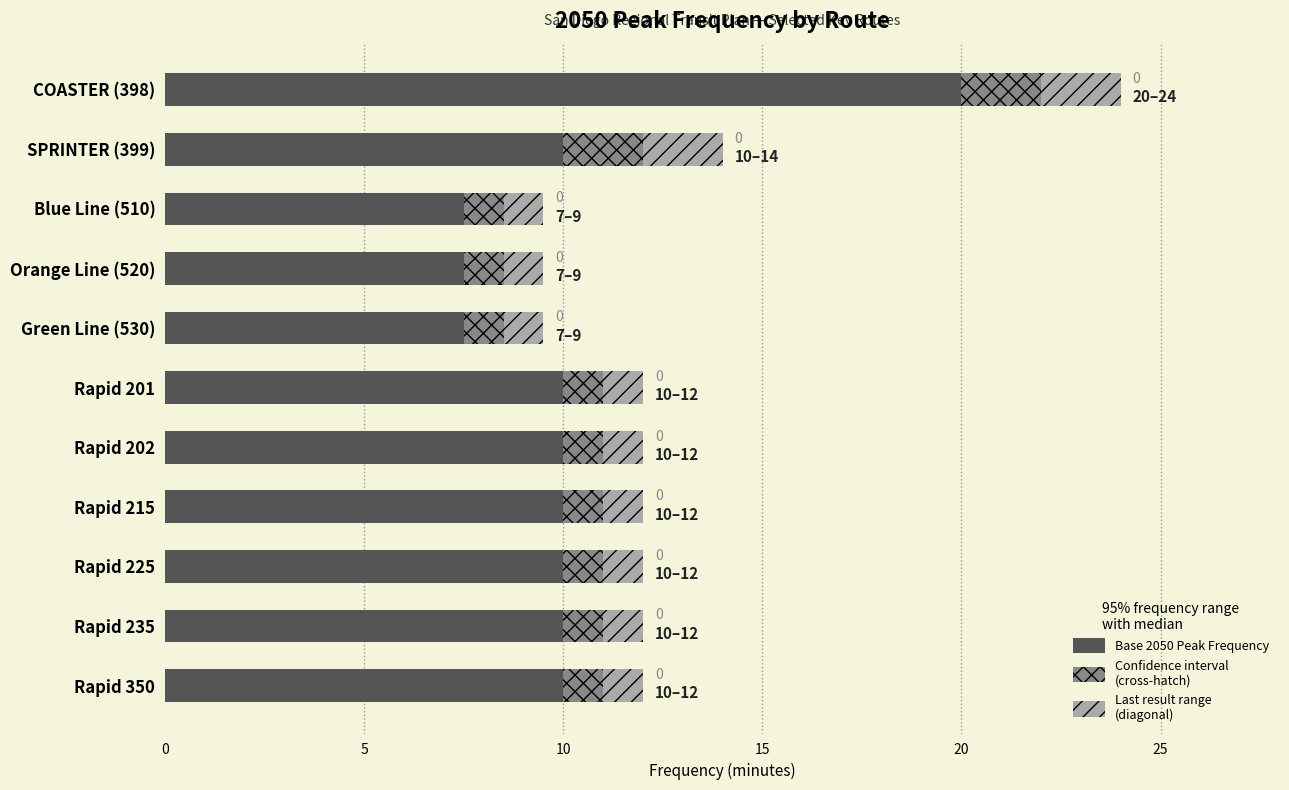

What is the total value across all series at Rapid 235?

12.0